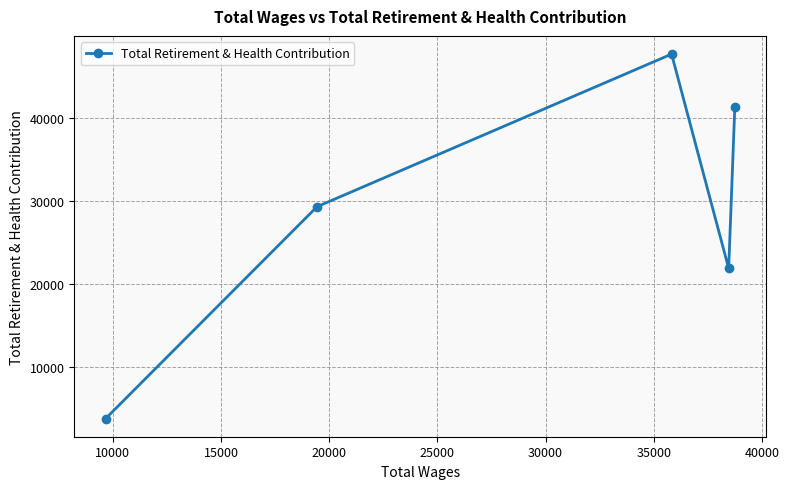

What is the sum of all values?

144058